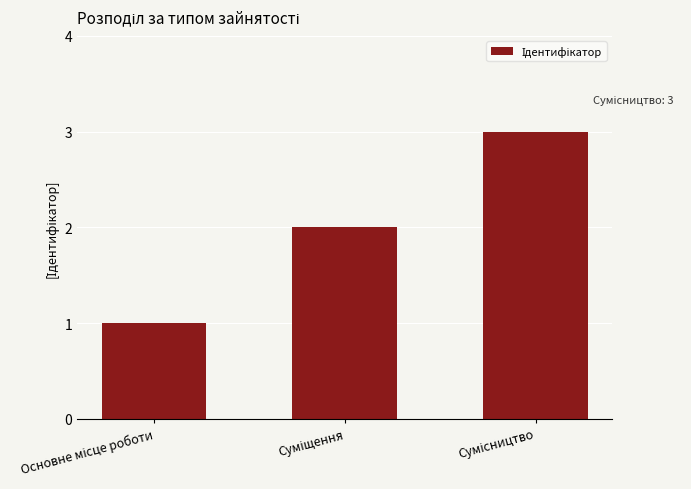

What is the greatest value displayed?

3